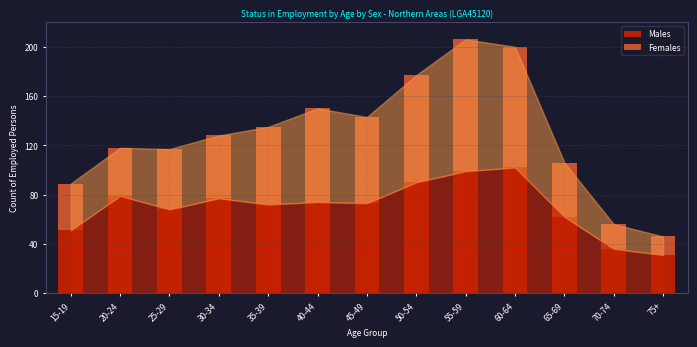

Reading right to left, list the values for the Males series.

31	36	62	102	99	90	73	74	72	77	68	79	51